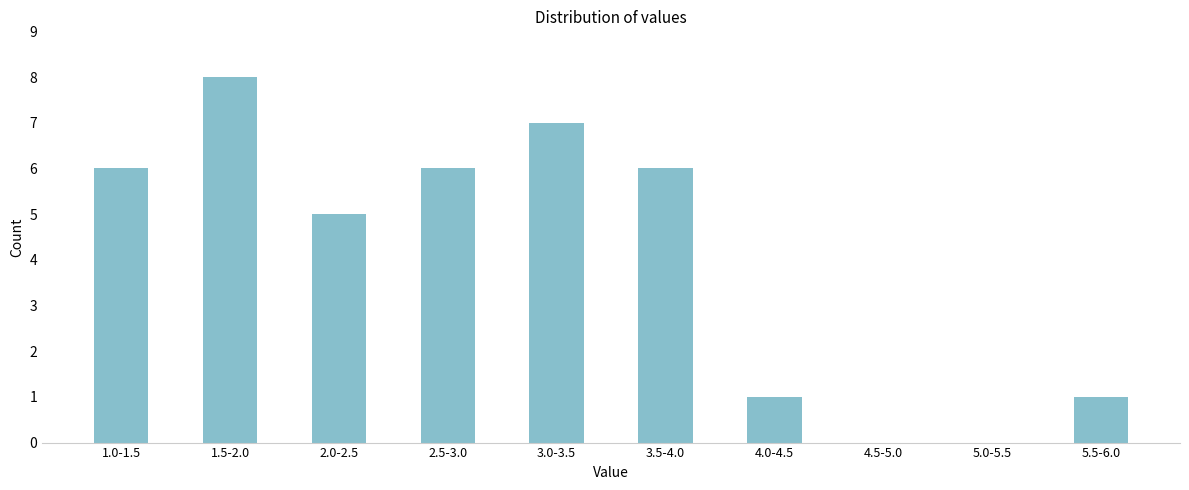

Reading left to right, list all the values displayed in this chart.

1.0-1.5=6	1.5-2.0=8	2.0-2.5=5	2.5-3.0=6	3.0-3.5=7	3.5-4.0=6	4.0-4.5=1	4.5-5.0=0	5.0-5.5=0	5.5-6.0=1